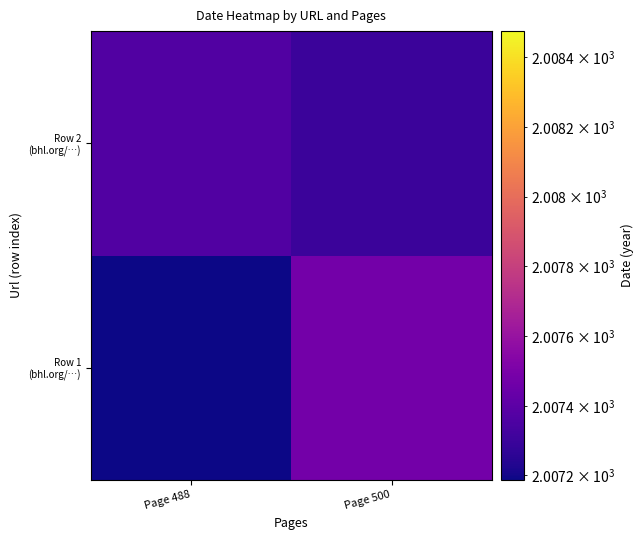

At how many categories does at least one series exceed 2007?

2